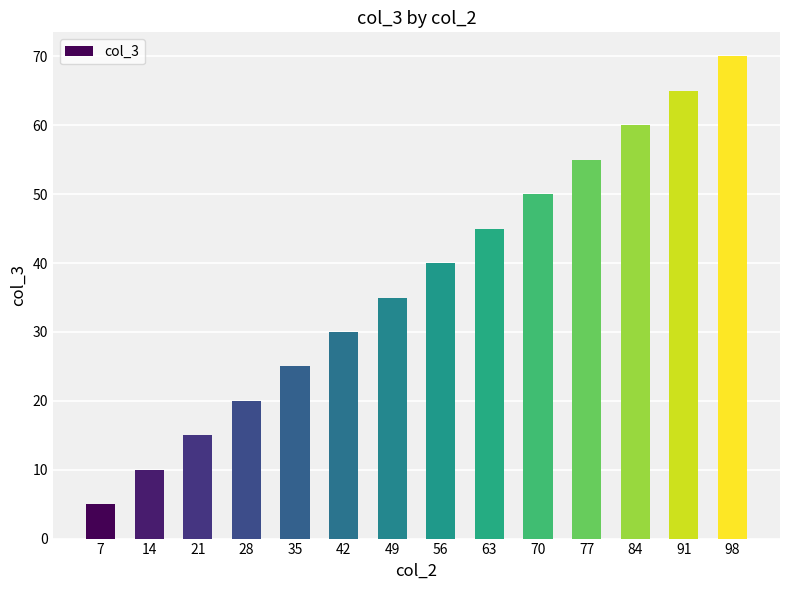

What is the smallest value displayed?

5